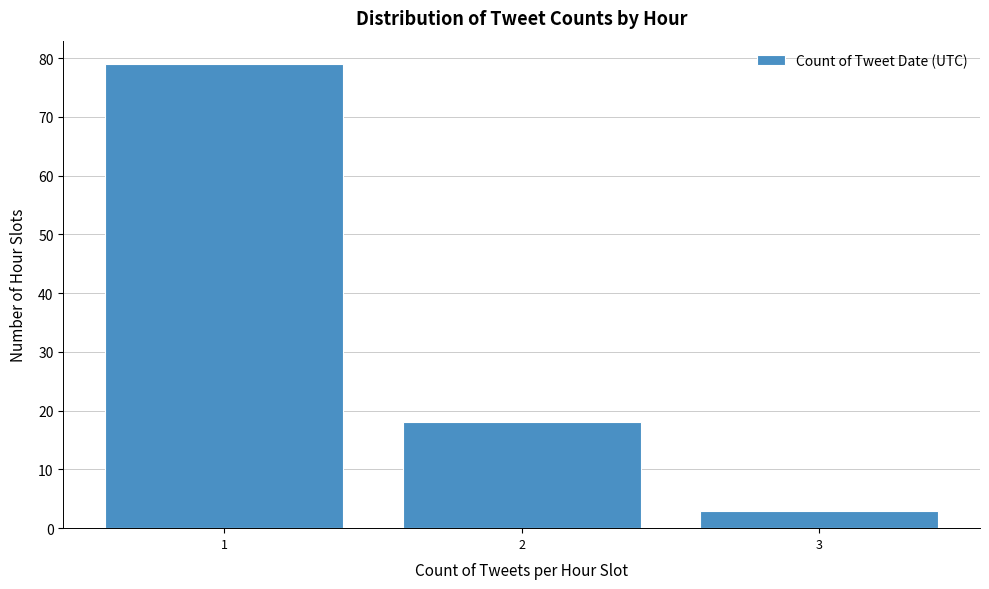

Reading right to left, what are all the values shown in this chart?

3	18	79